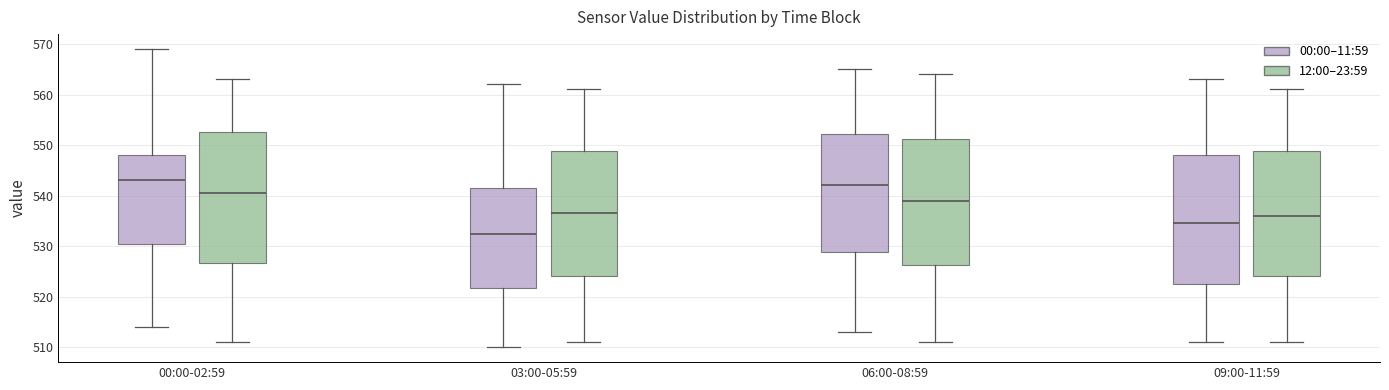

Where does the upper whisker of the box for 00:00-02:59 (12:00–23:59) end on the y-axis? The values are not printed on the chart, so give them approximately, as read against the axis.

563